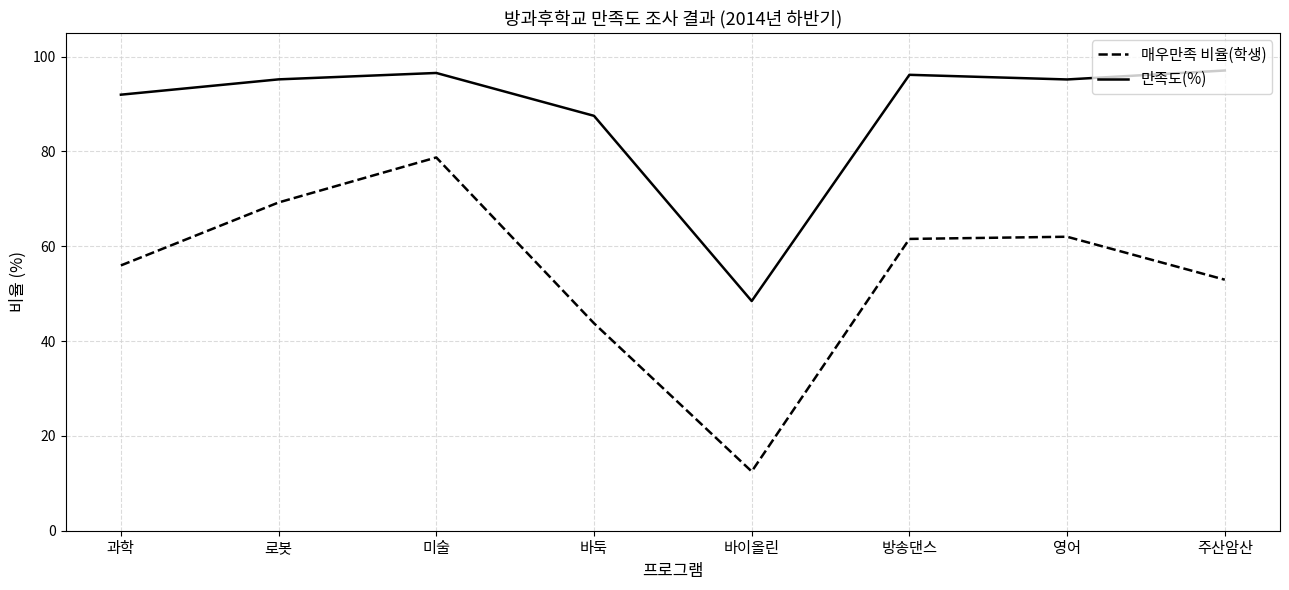

True or false: 매우만족 비율(학생) and 만족도(%) intersect in this chart.

False